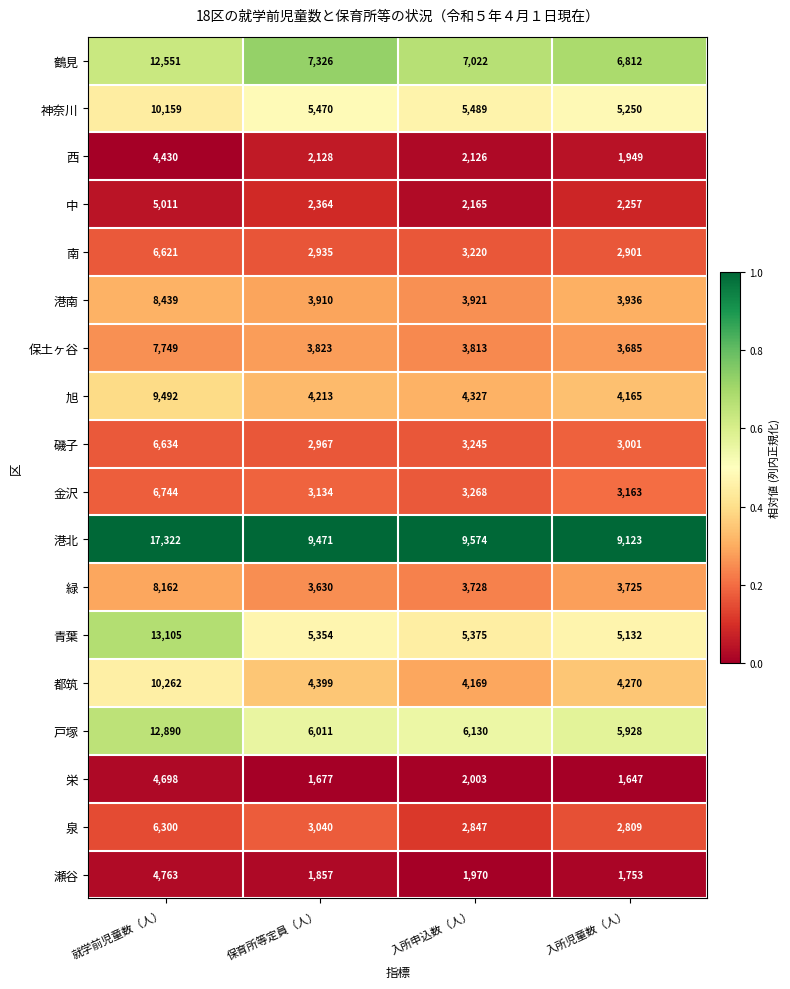

The value of 旭 at 保育所等定員（人） is 1794. True or false?

False